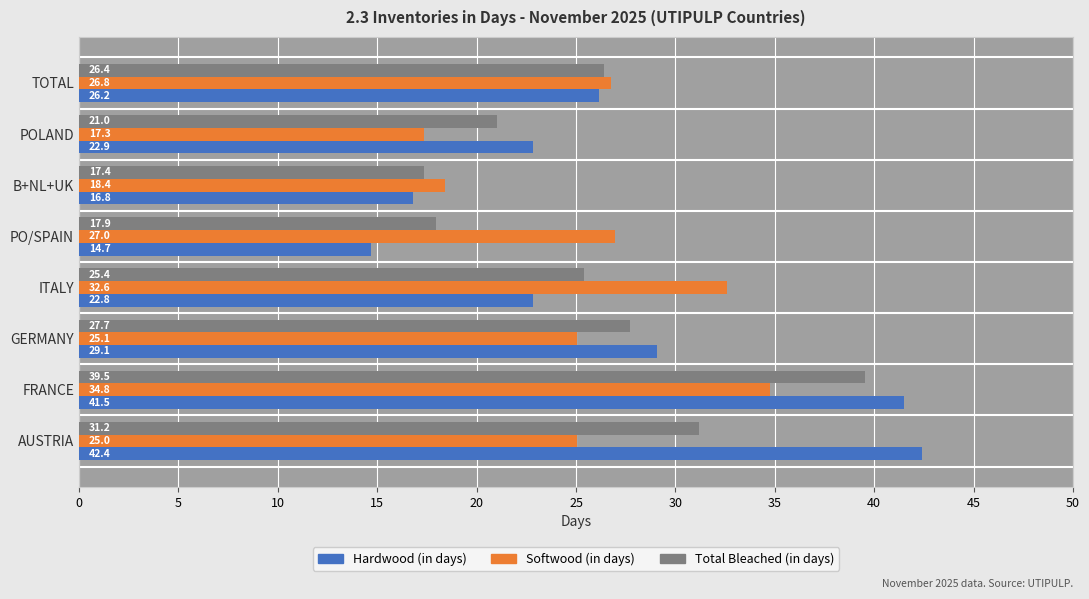

At how many categories does at least one series exceed 20?

7